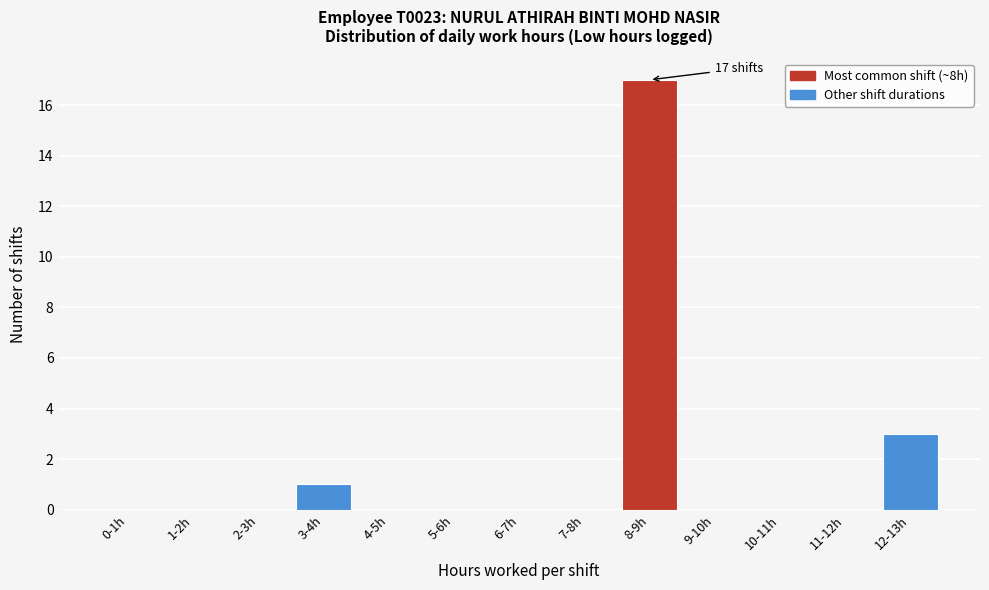

Reading right to left, what are all the values shown in this chart?

12-13h=3	11-12h=0	10-11h=0	9-10h=0	8-9h=17	7-8h=0	6-7h=0	5-6h=0	4-5h=0	3-4h=1	2-3h=0	1-2h=0	0-1h=0